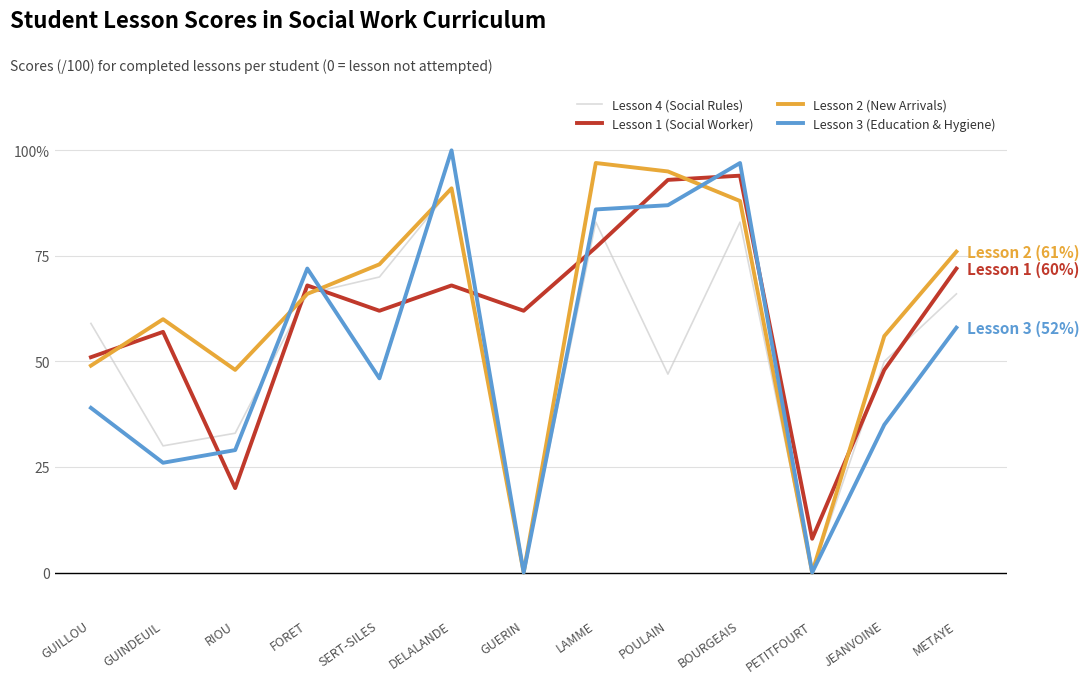

The value of Lesson 2 (New Arrivals) at PETITFOURT is 0. True or false?

True